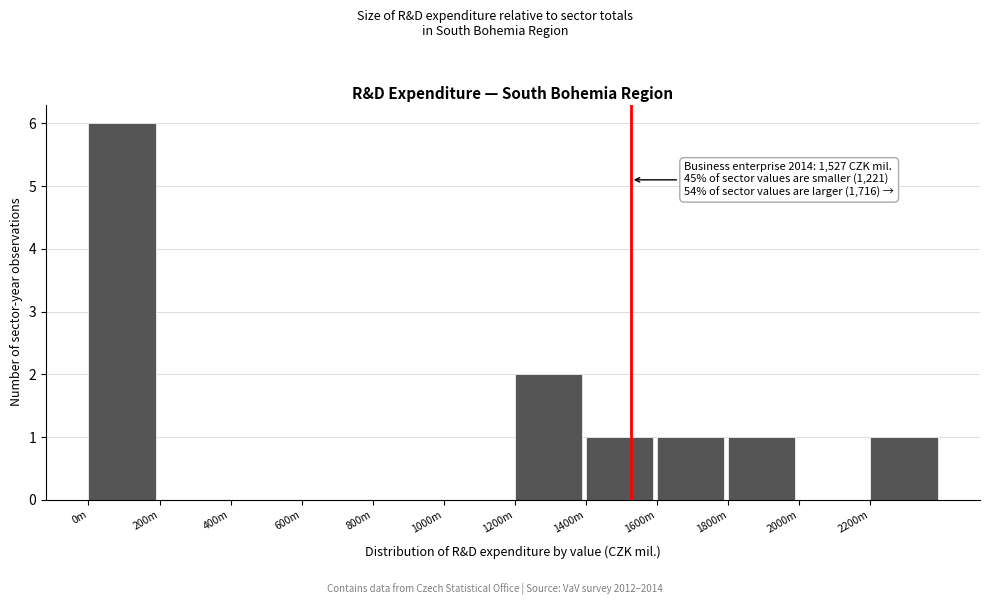

Reading left to right, what are all the values shown in this chart?

0m=6	200m=0	400m=0	600m=0	800m=0	1000m=0	1200m=2	1400m=1	1600m=1	1800m=1	2000m=0	2200m=1